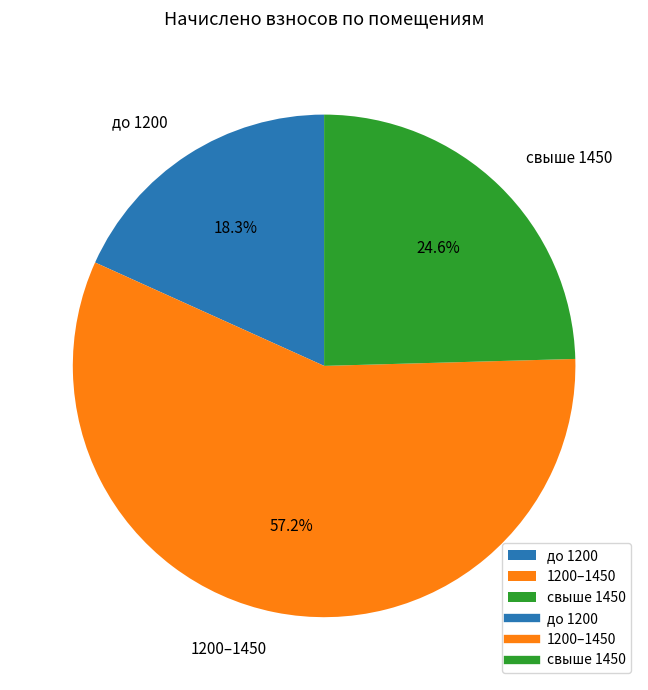

How much of the chart is everything except до 1200?

81.7%